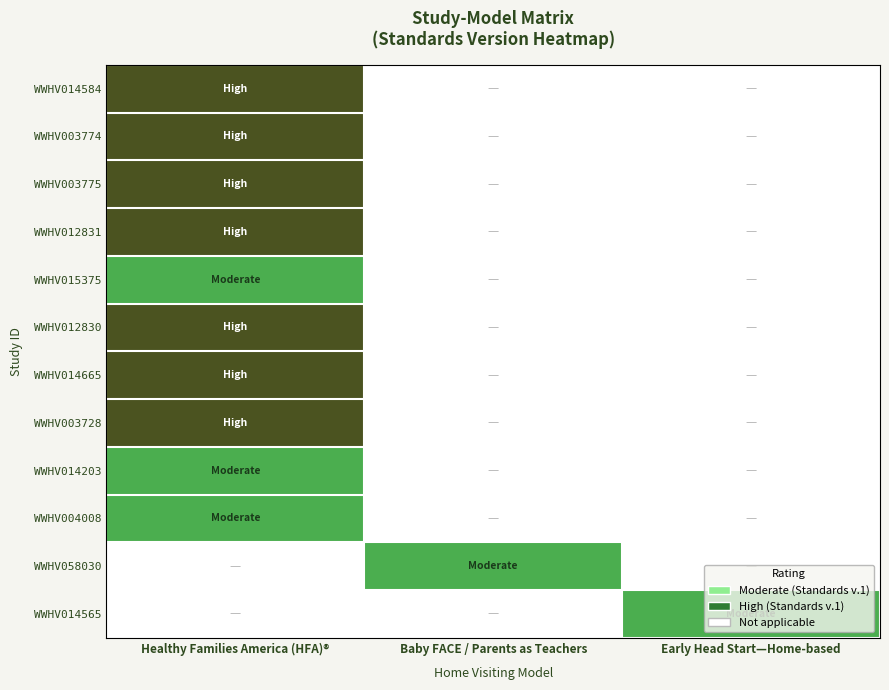

Reading left to right, extract all data points from this chart.

WWHV014584: Healthy Families America (HFA)®=10	Baby FACE / Parents as Teachers=0	Early Head Start—Home-based=0
WWHV003774: Healthy Families America (HFA)®=10	Baby FACE / Parents as Teachers=0	Early Head Start—Home-based=0
WWHV003775: Healthy Families America (HFA)®=10	Baby FACE / Parents as Teachers=0	Early Head Start—Home-based=0
WWHV012831: Healthy Families America (HFA)®=10	Baby FACE / Parents as Teachers=0	Early Head Start—Home-based=0
WWHV015375: Healthy Families America (HFA)®=5	Baby FACE / Parents as Teachers=0	Early Head Start—Home-based=0
WWHV012830: Healthy Families America (HFA)®=10	Baby FACE / Parents as Teachers=0	Early Head Start—Home-based=0
WWHV014665: Healthy Families America (HFA)®=10	Baby FACE / Parents as Teachers=0	Early Head Start—Home-based=0
WWHV003728: Healthy Families America (HFA)®=10	Baby FACE / Parents as Teachers=0	Early Head Start—Home-based=0
WWHV014203: Healthy Families America (HFA)®=5	Baby FACE / Parents as Teachers=0	Early Head Start—Home-based=0
WWHV004008: Healthy Families America (HFA)®=5	Baby FACE / Parents as Teachers=0	Early Head Start—Home-based=0
WWHV058030: Healthy Families America (HFA)®=0	Baby FACE / Parents as Teachers=5	Early Head Start—Home-based=0
WWHV014565: Healthy Families America (HFA)®=0	Baby FACE / Parents as Teachers=0	Early Head Start—Home-based=5